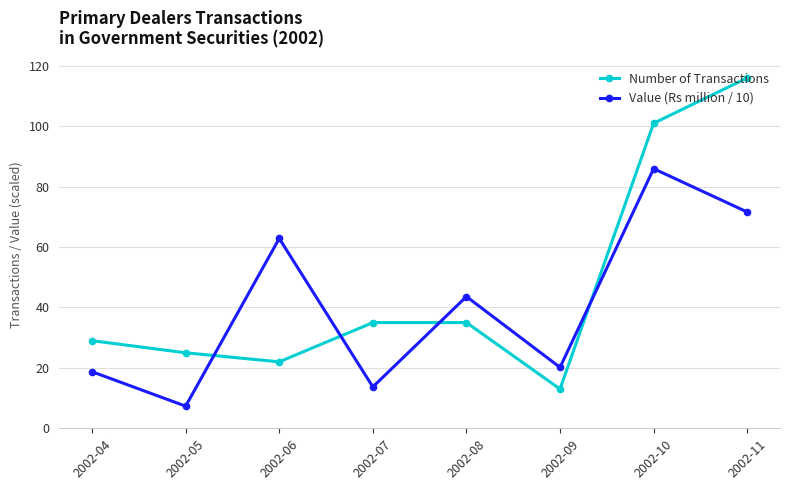

Which category has the lowest value across all series?

2002-05